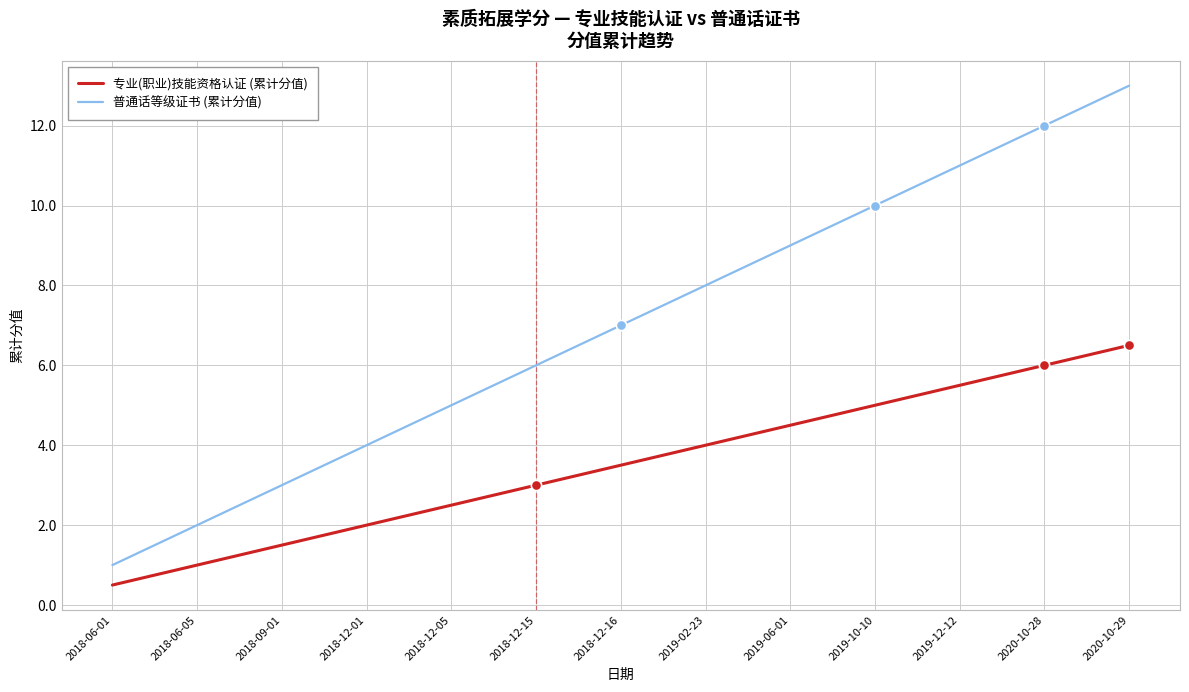

At which category is the sum across all series the highest?

2020-10-29